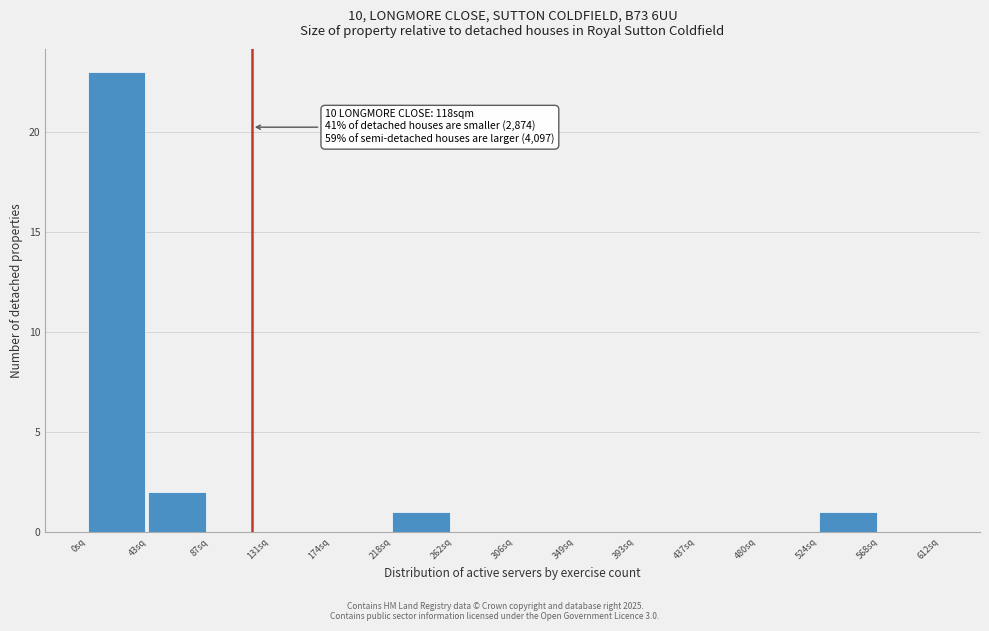

Over which range of the x-axis is the bar tallest?

0 to 45